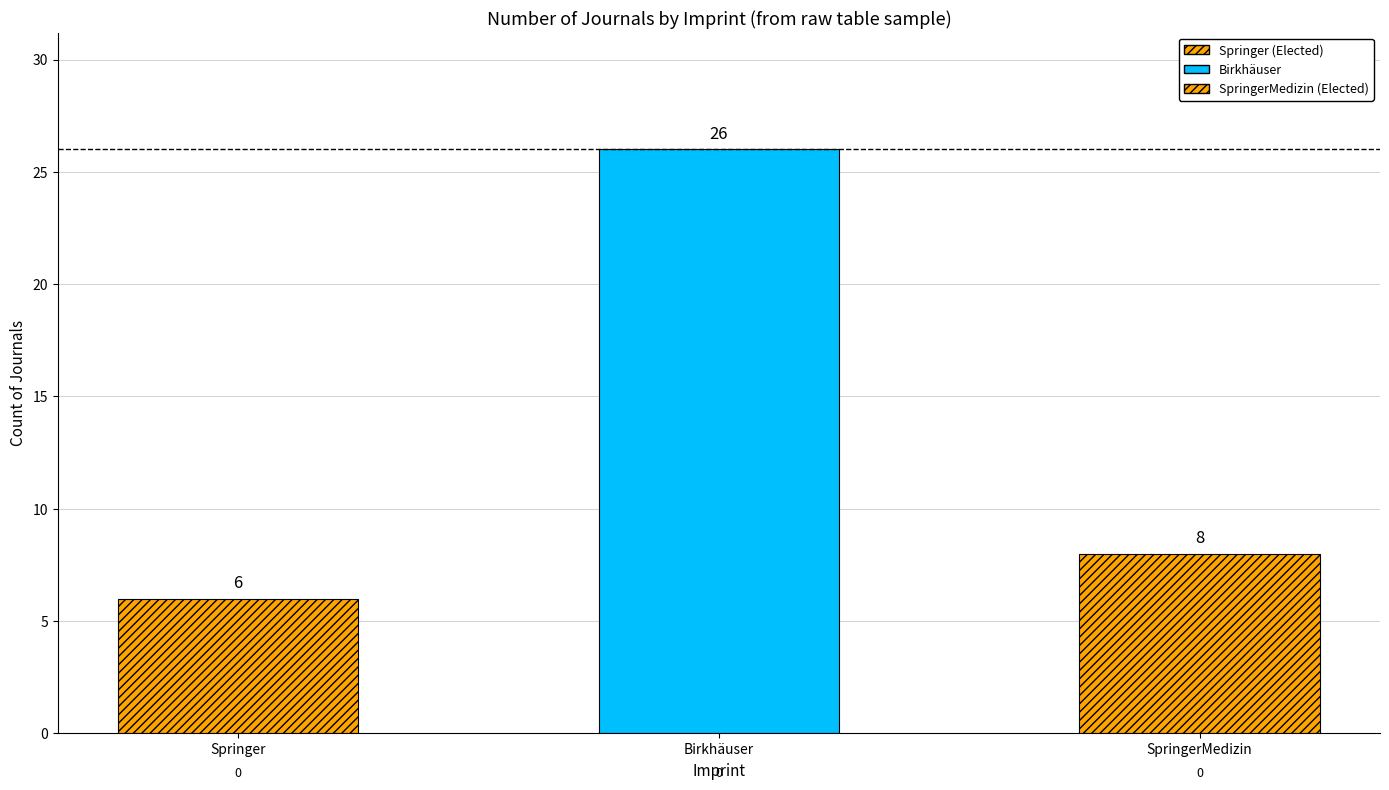

List the labels in order of value, smallest first.

Springer, SpringerMedizin, Birkhäuser